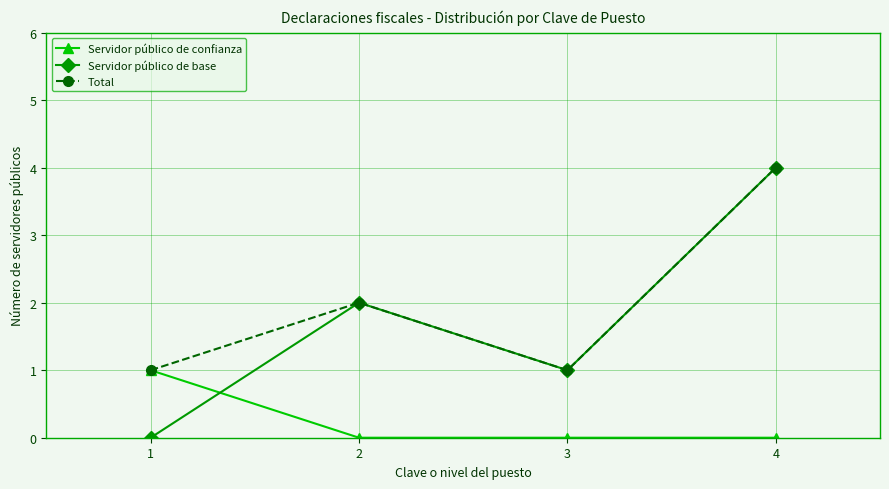

Does the chart have visible grid lines?

Yes